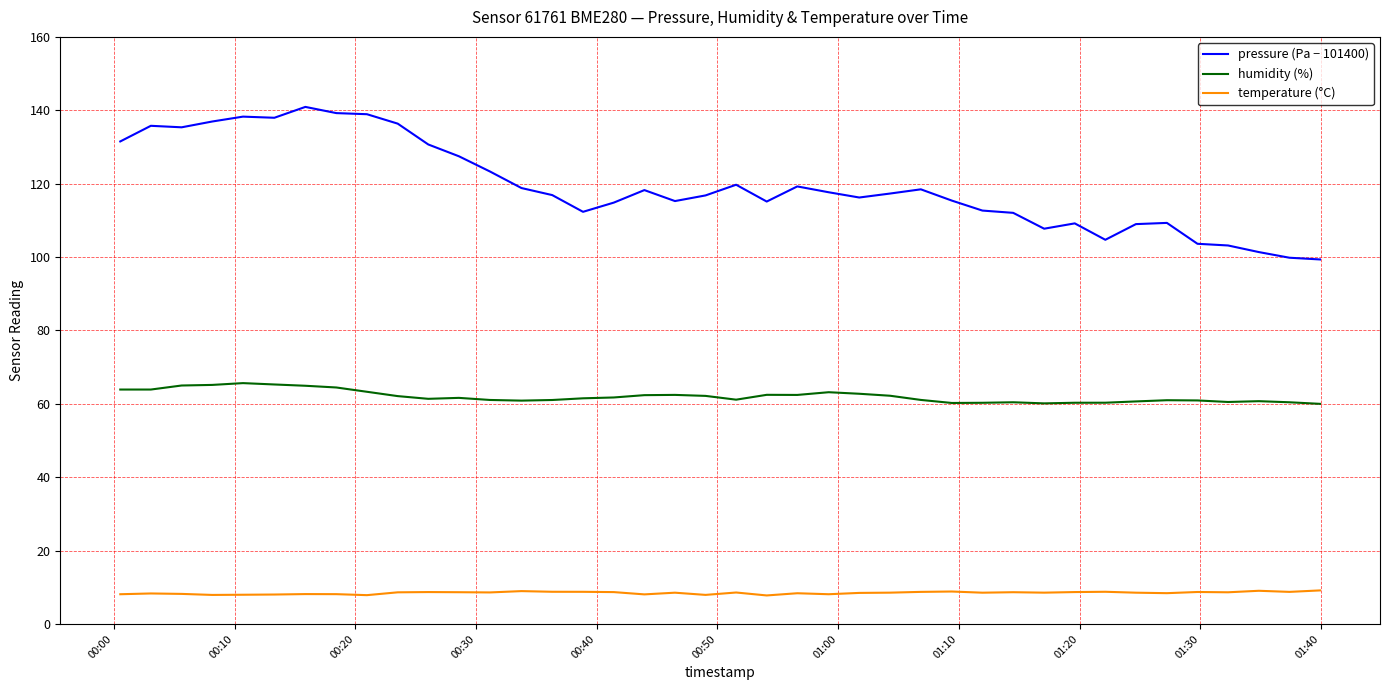

Does the chart display data point markers on the line(s)?

No